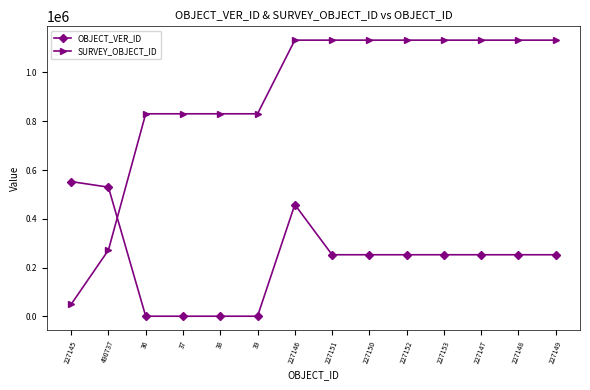

Rank the series by their average value, from highest to lowest.

SURVEY_OBJECT_ID, OBJECT_VER_ID